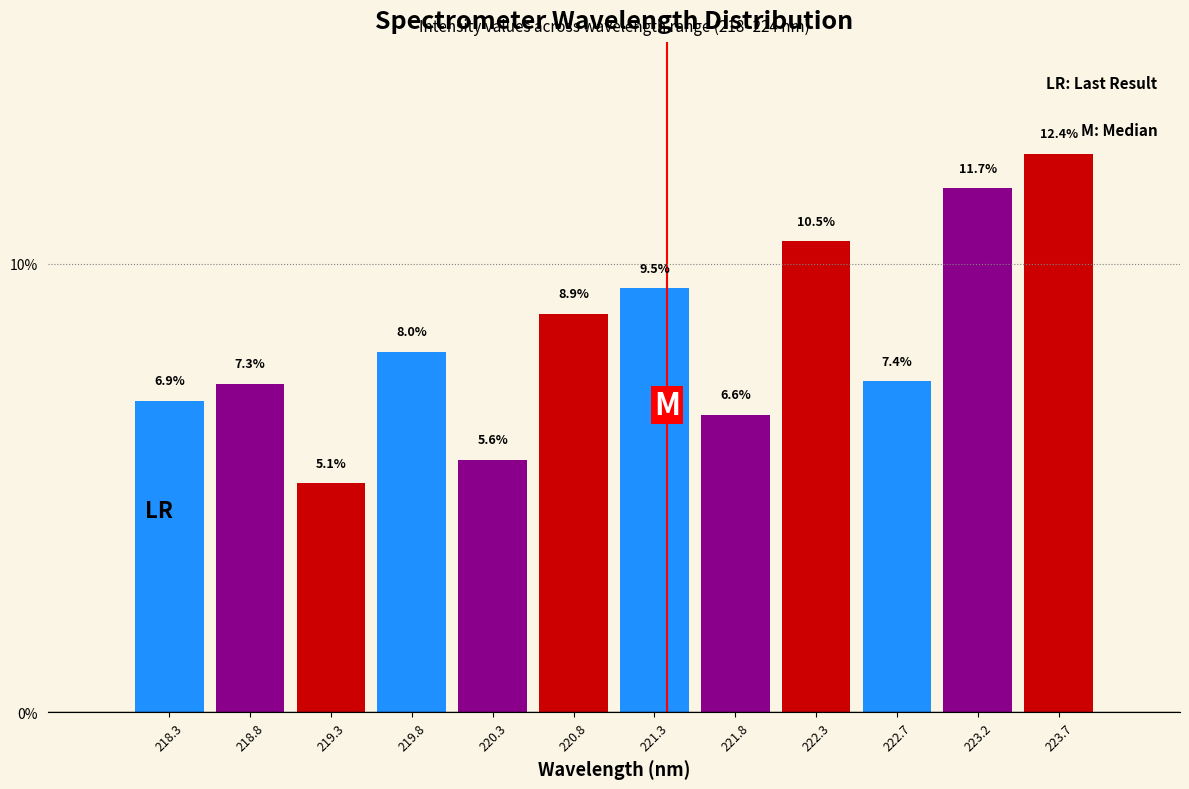

Reading left to right, what are all the values shown in this chart?

6.9	7.3	5.1	8.0	5.6	8.9	9.5	6.6	10.5	7.4	11.7	12.4